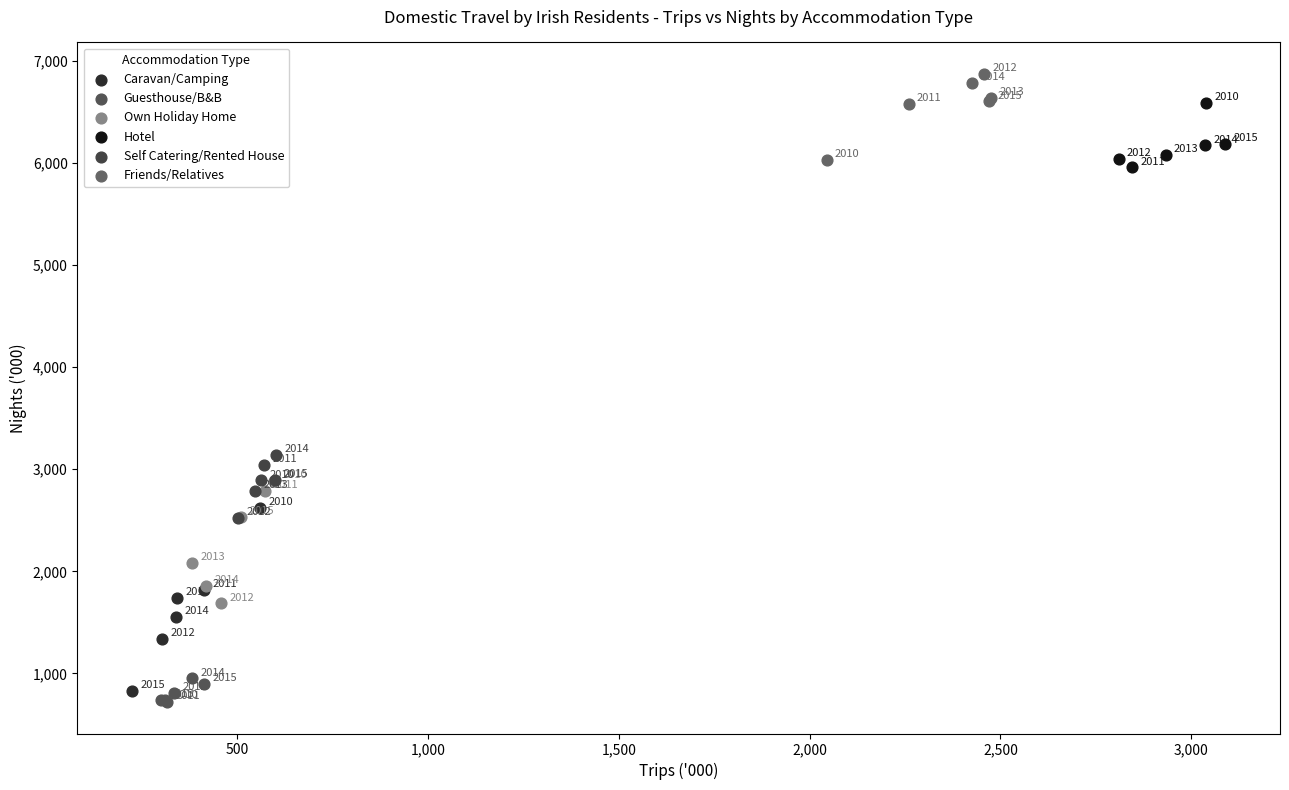

Which series has the widest spread of Y values?

Caravan/Camping